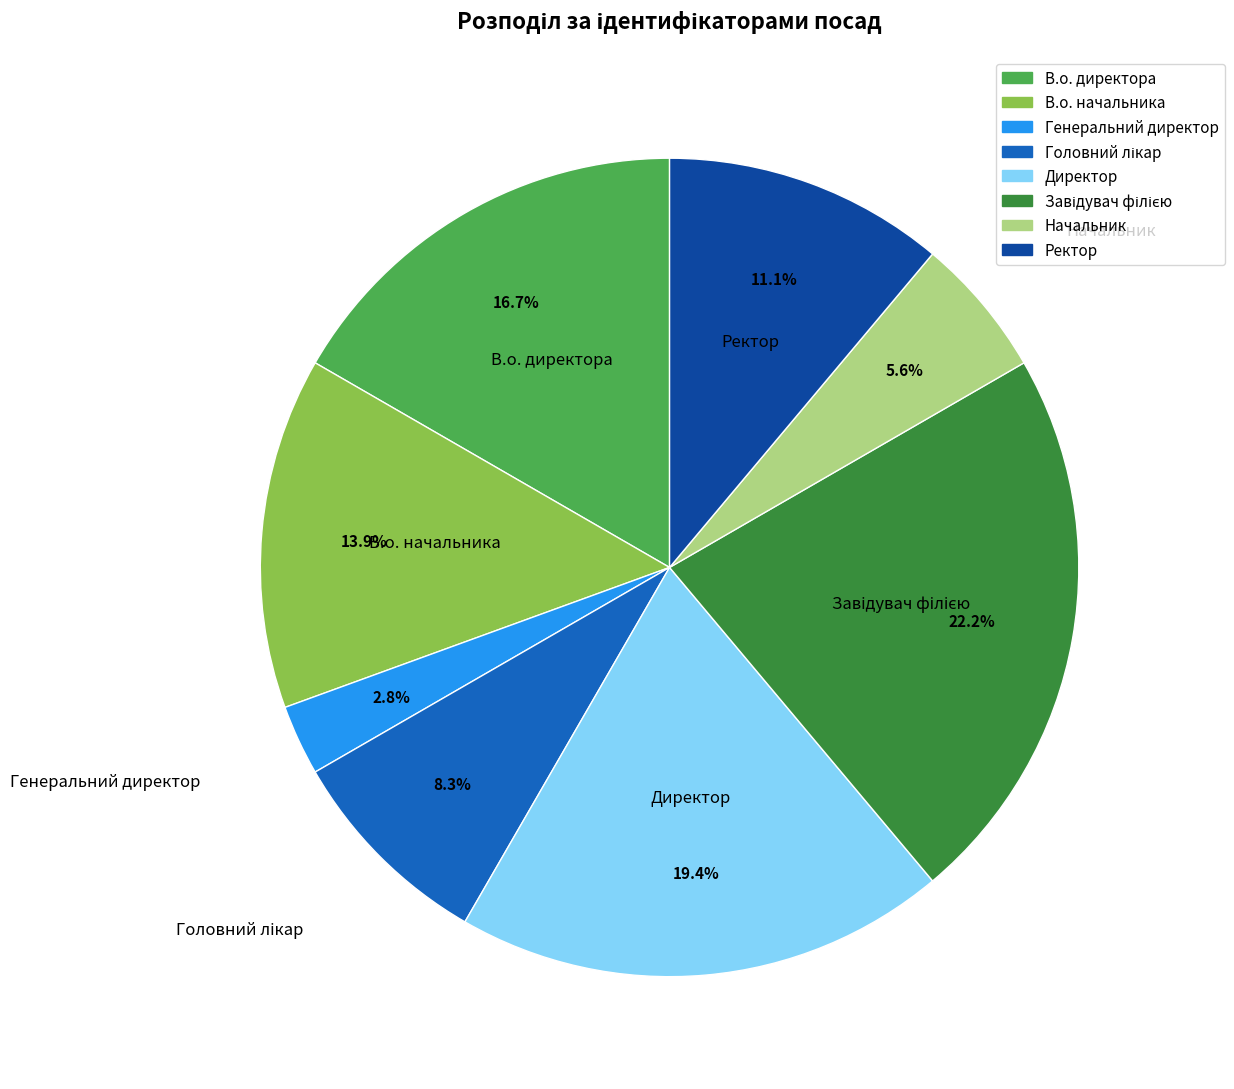

How many slices are in this pie chart?

8